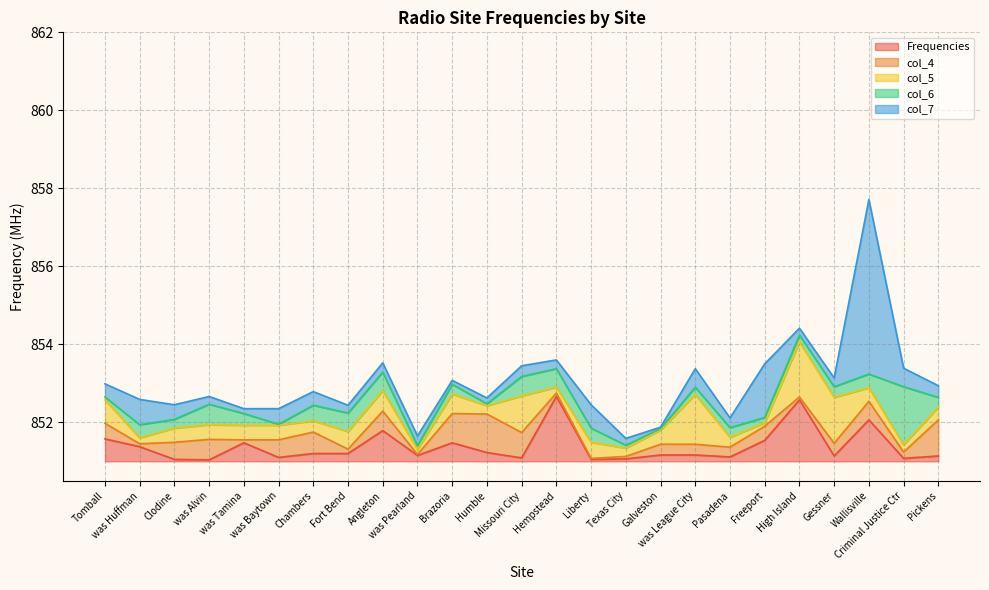

Where is Frequencies nearest to the value 851?

was Alvin